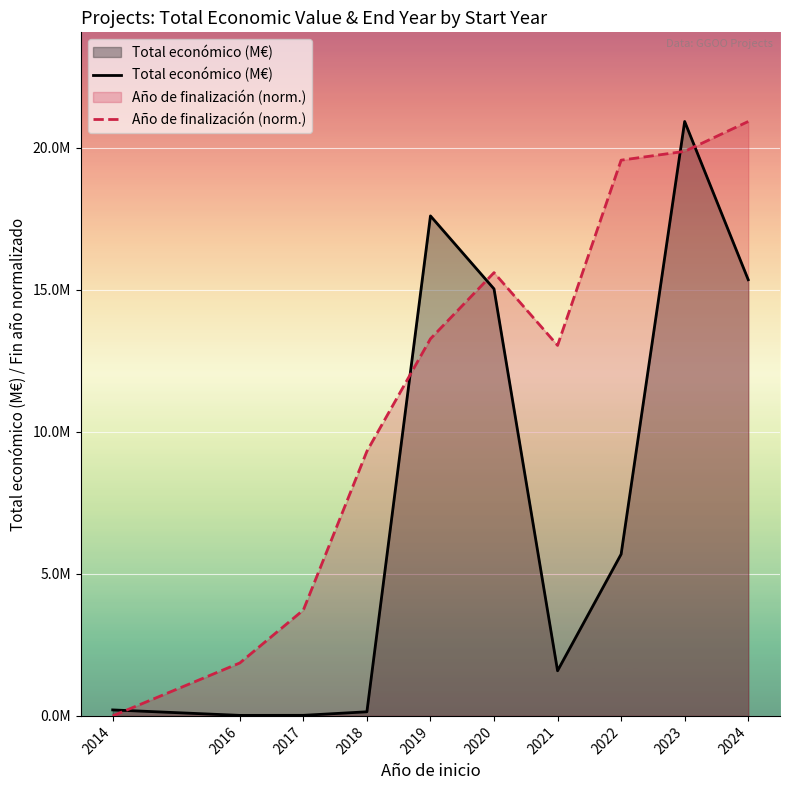

True or false: Año de finalización (norm.) has a value of 1.9 at 2016.

True